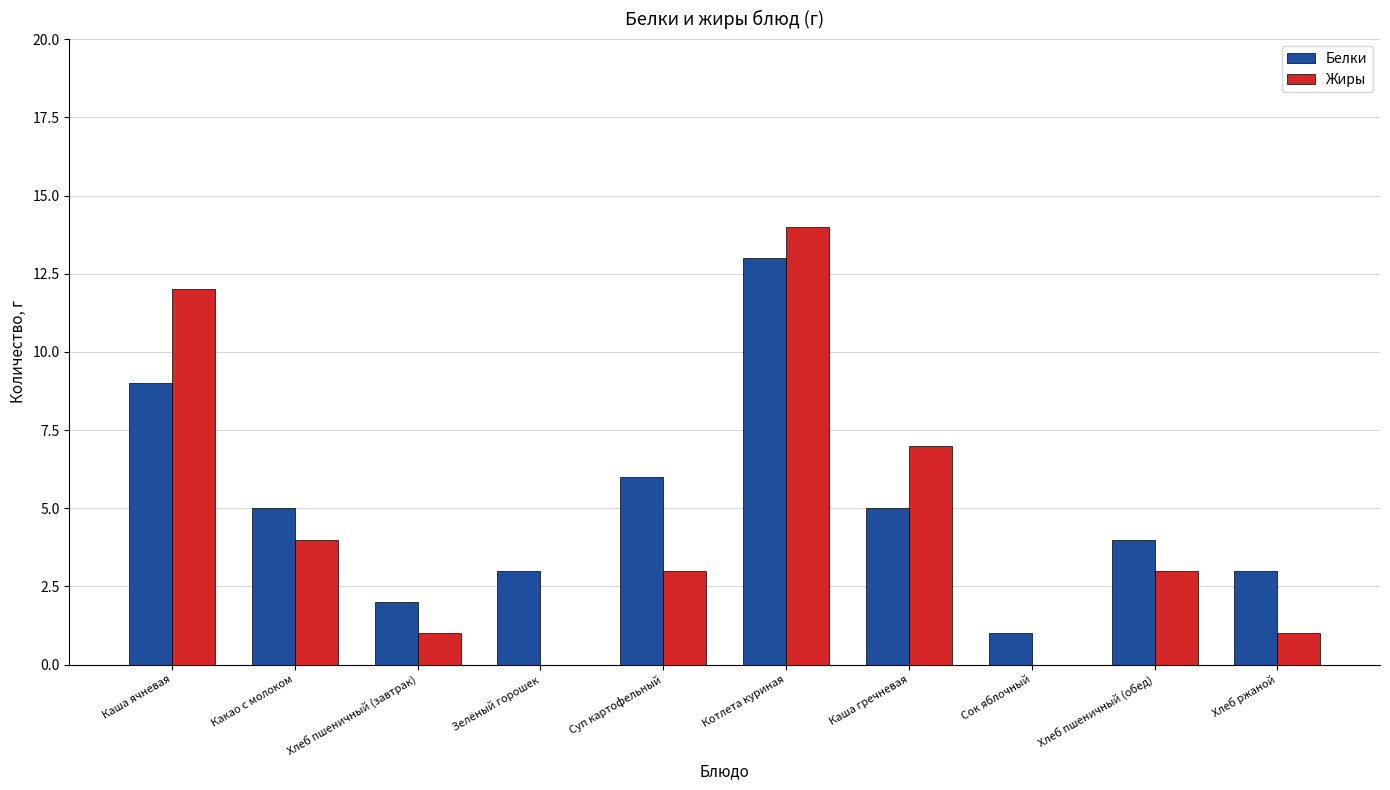

At which label does Жиры first exceed 3?

Каша ячневая